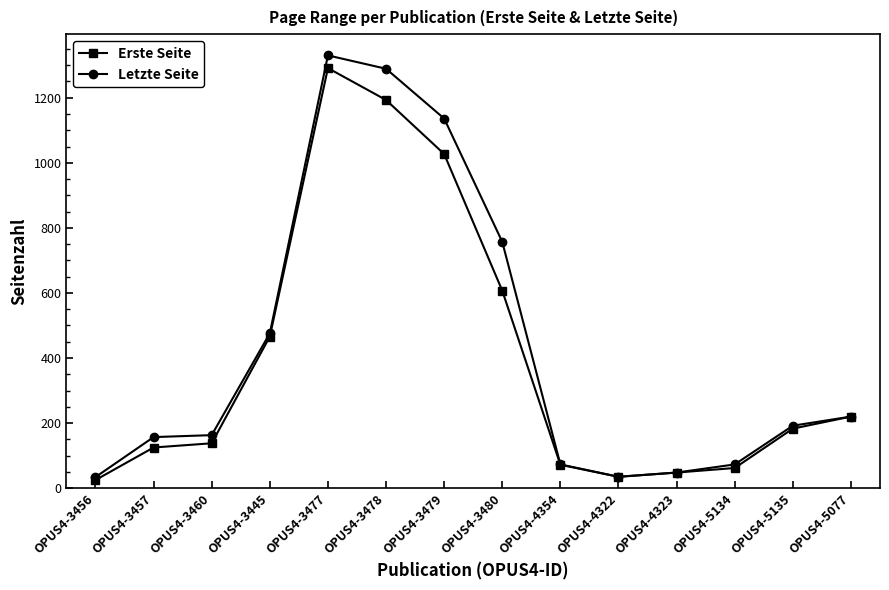

What is the average value of the Erste Seite series?

392